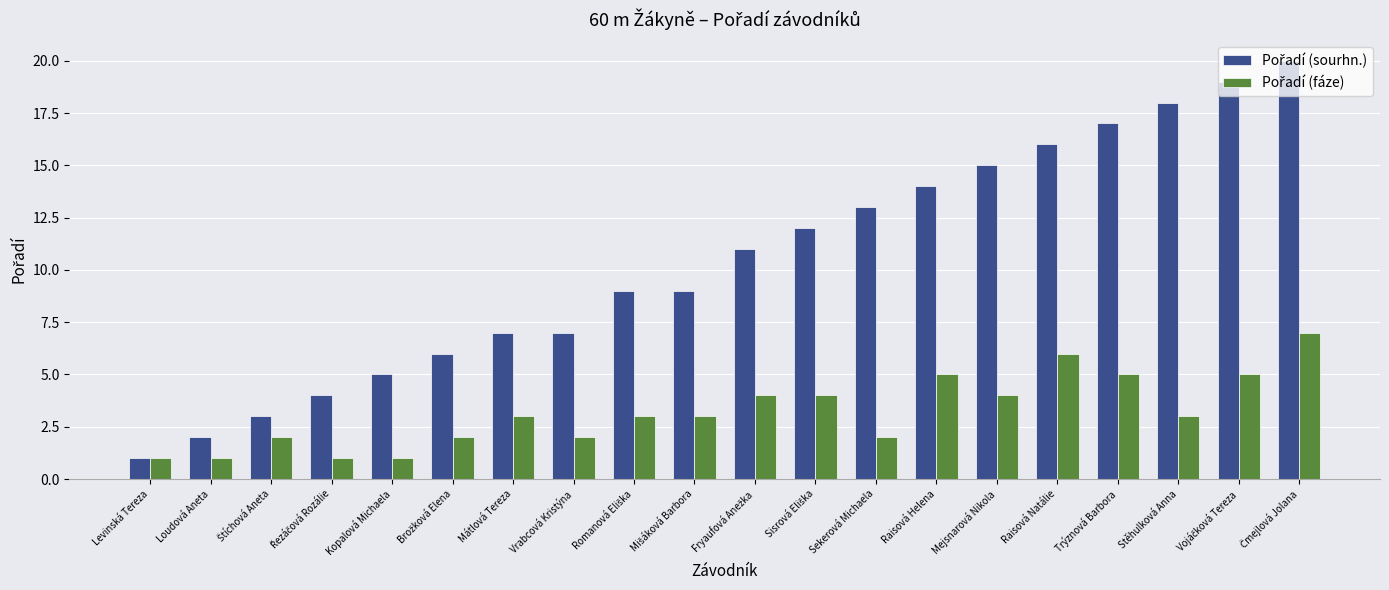

How many distinct data groups are displayed?

2